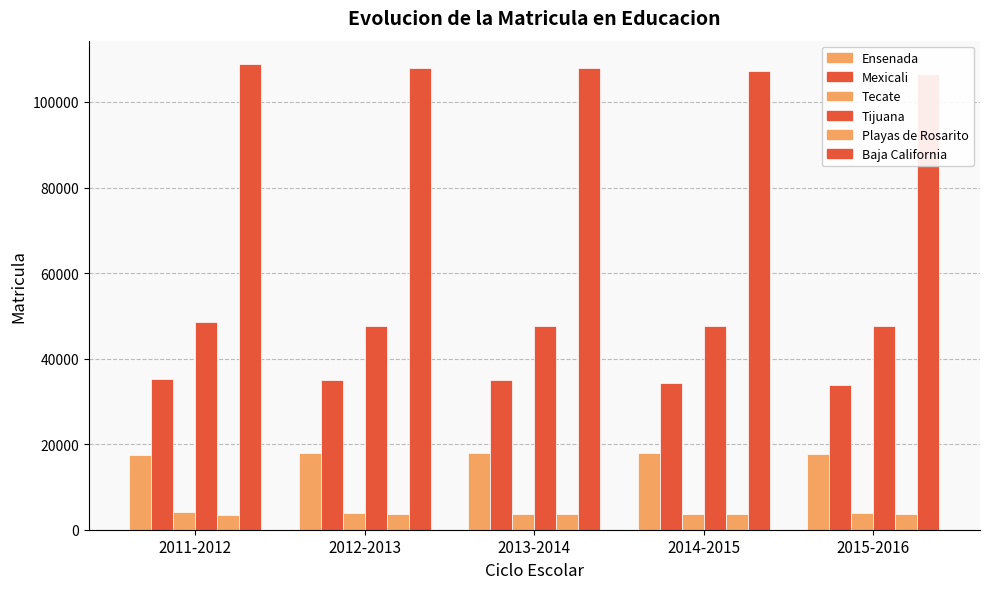

What is the lowest value of the Tecate series?

3708